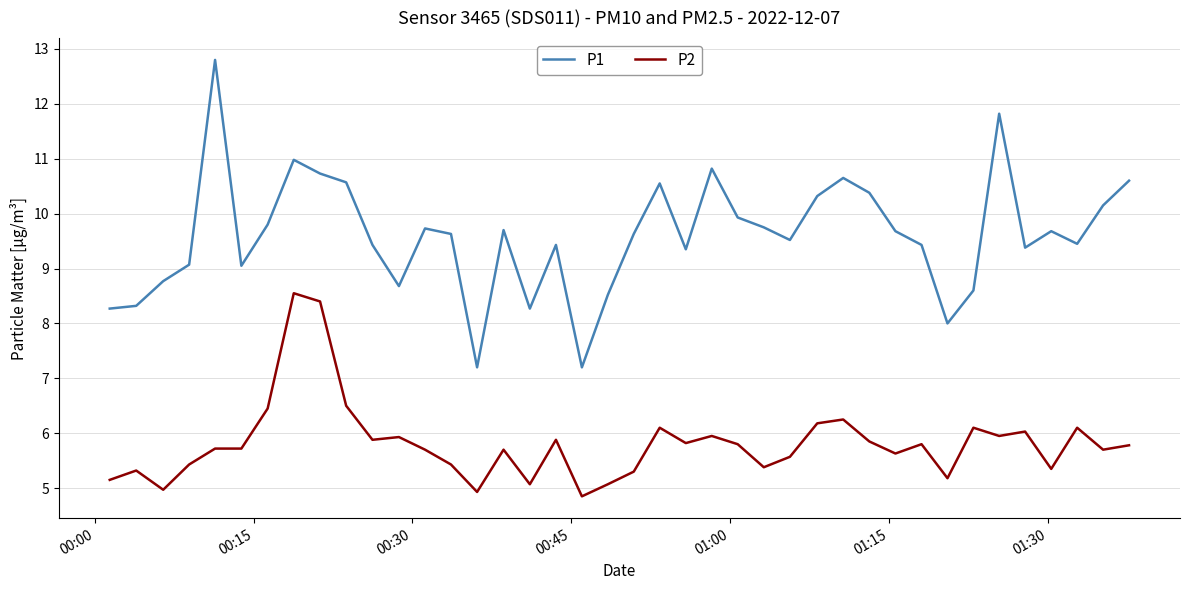

Rank the series by their maximum value, from highest to lowest.

P1, P2